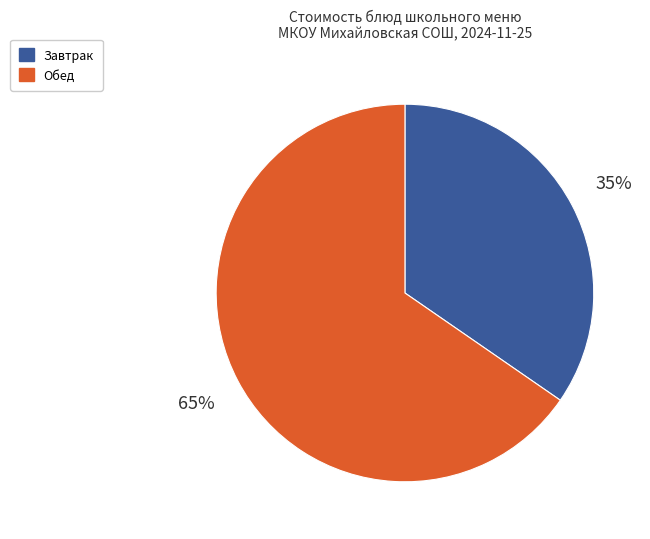

To the nearest percent, what is the average slice percentage?

50%